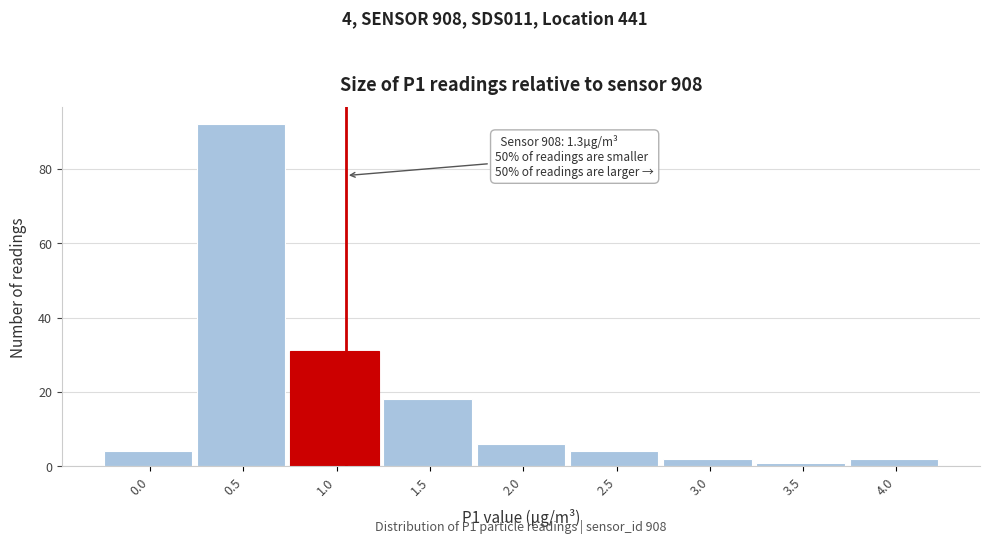

Reading left to right, extract all data points from this chart.

4	92	31	18	6	4	2	1	2